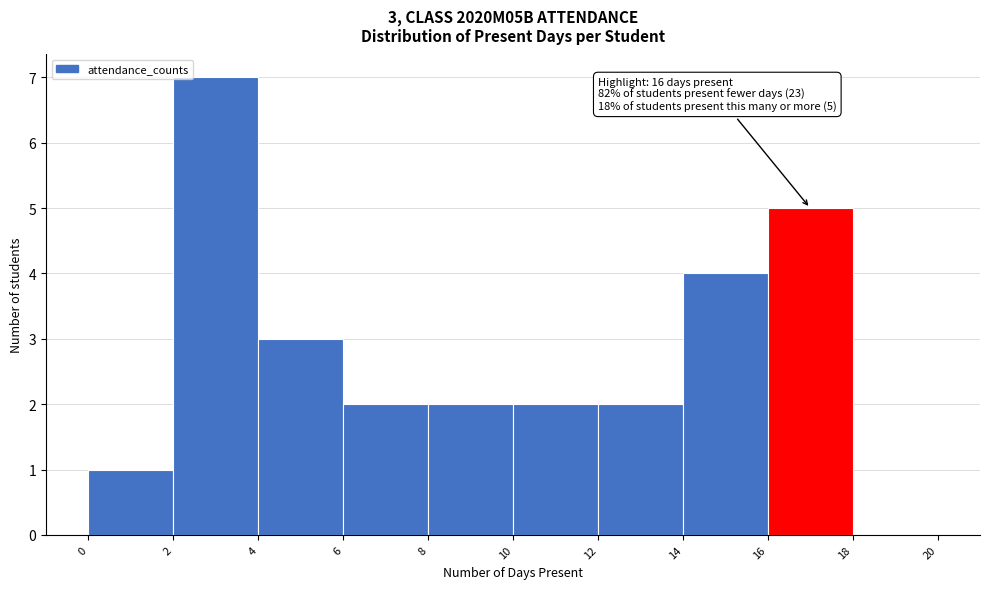

Which range on the x-axis has the tallest bar?

2 to 4